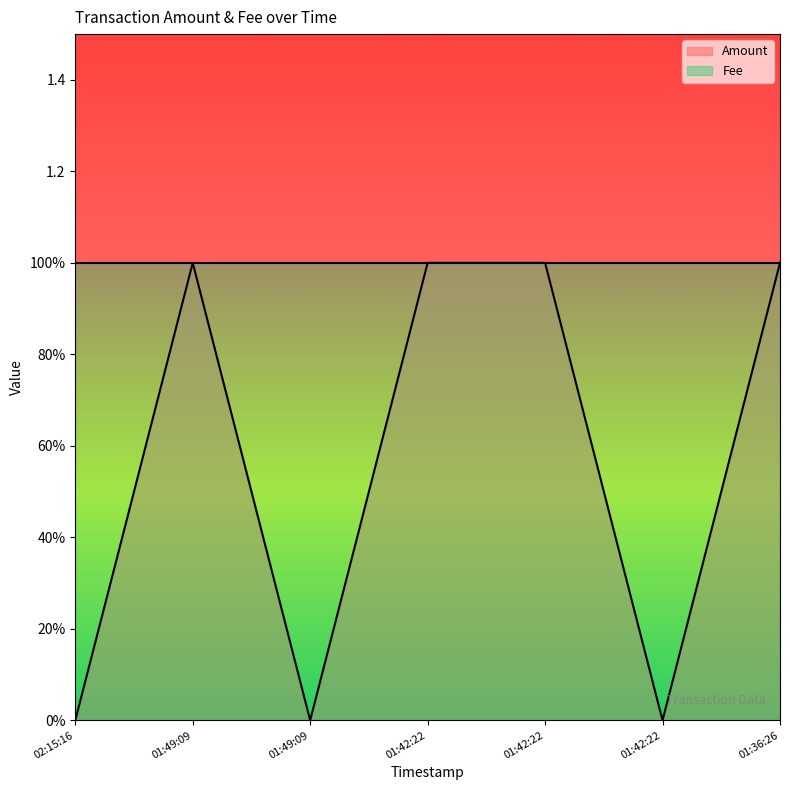

Count the values in the range 0 to 1.

7